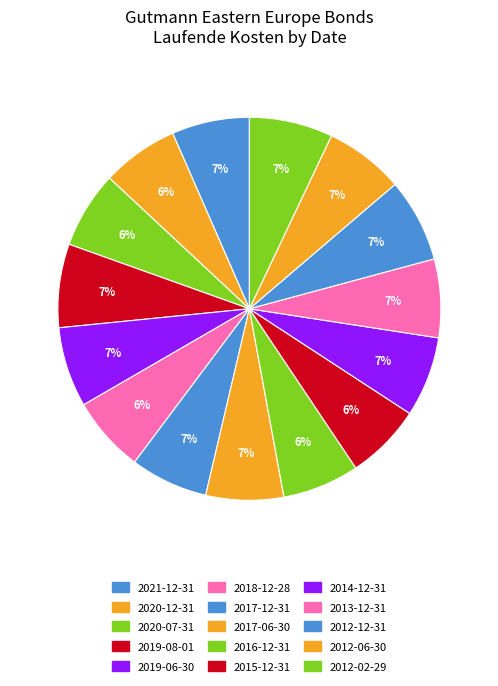

Which slice is the smallest?

2018-12-28